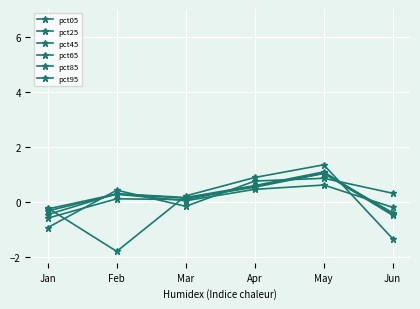

How many data points in pct65 are less than 0?

2